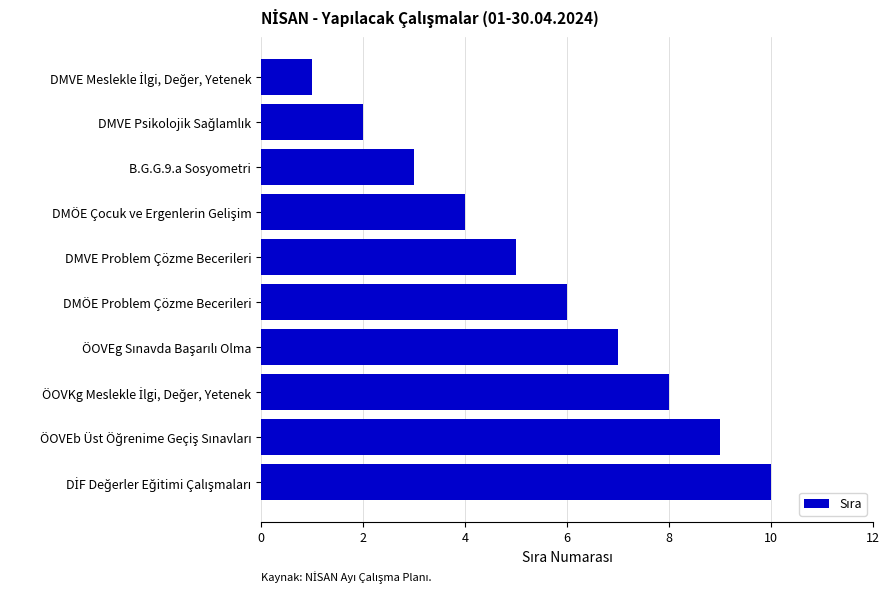

Is it true that the value at DMÖE Problem Çözme Becerileri is 4?

False